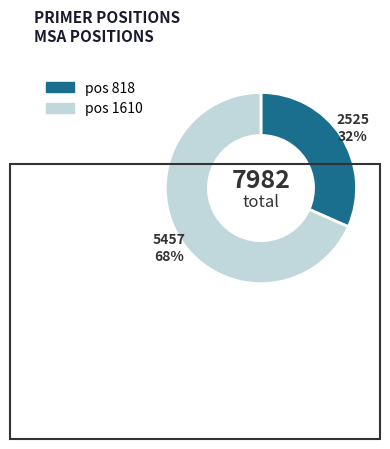

To the nearest percent, what is the average slice percentage?

50%